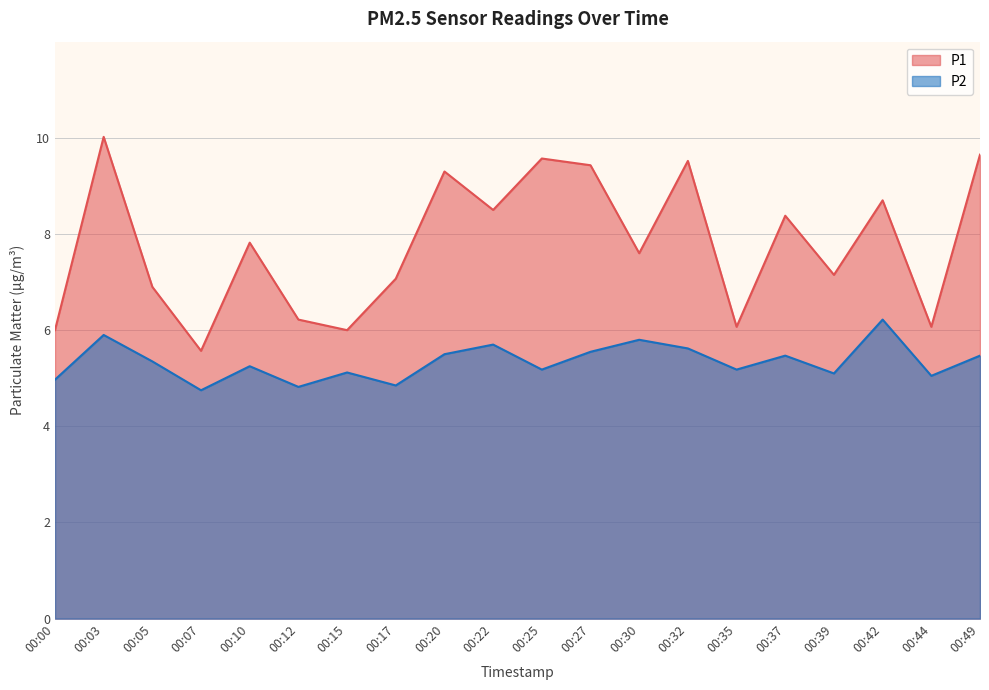

Reading left to right, extract all data points from this chart.

P1: 00:00=6.0	00:03=10.0	00:05=6.9	00:07=5.6	00:10=7.8	00:12=6.2	00:15=6.0	00:17=7.1	00:20=9.3	00:22=8.5	00:25=9.6	00:27=9.4	00:30=7.6	00:32=9.5	00:35=6.1	00:37=8.4	00:39=7.2	00:42=8.7	00:44=6.1	00:49=9.7
P2: 00:00=5.0	00:03=5.9	00:05=5.3	00:07=4.8	00:10=5.2	00:12=4.8	00:15=5.1	00:17=4.8	00:20=5.5	00:22=5.7	00:25=5.2	00:27=5.5	00:30=5.8	00:32=5.6	00:35=5.2	00:37=5.5	00:39=5.1	00:42=6.2	00:44=5.0	00:49=5.5